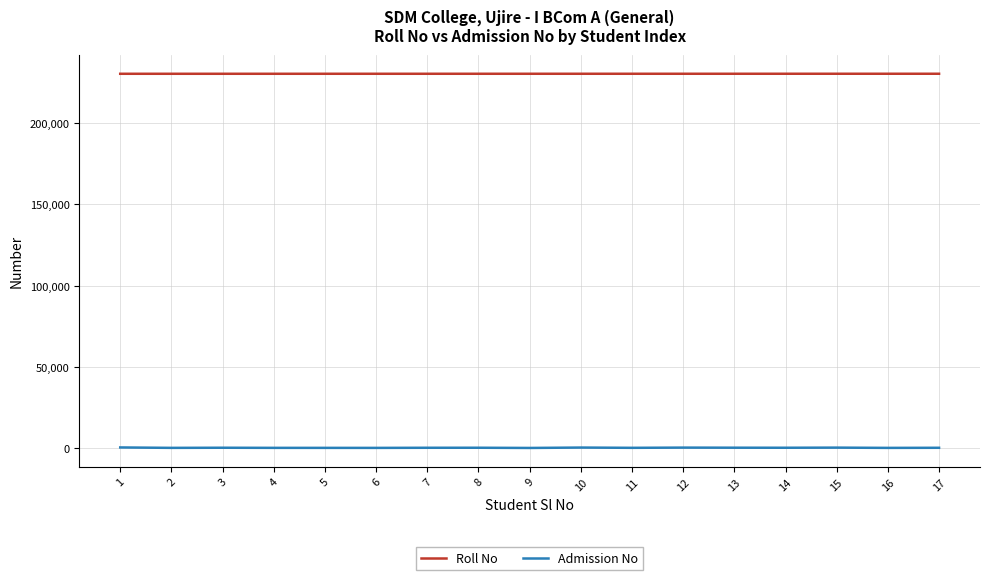

What is the minimum value shown in the chart?

40